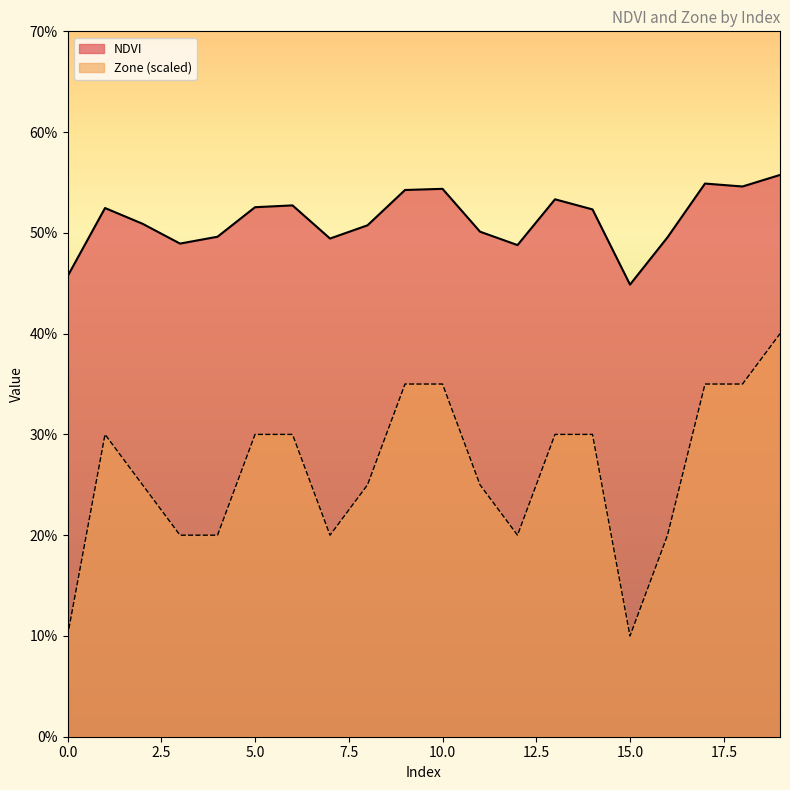

What is the value of the Zone point at the 17th from the left?

0.2